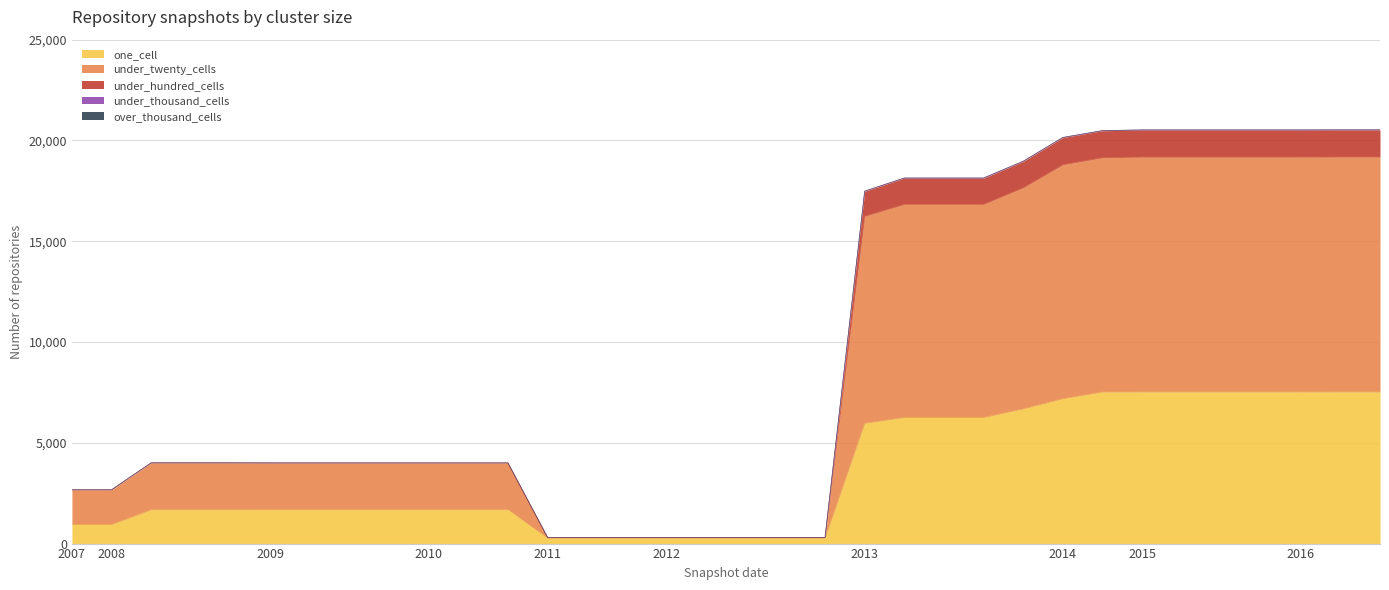

What is the highest value of the one_cell series?

7525